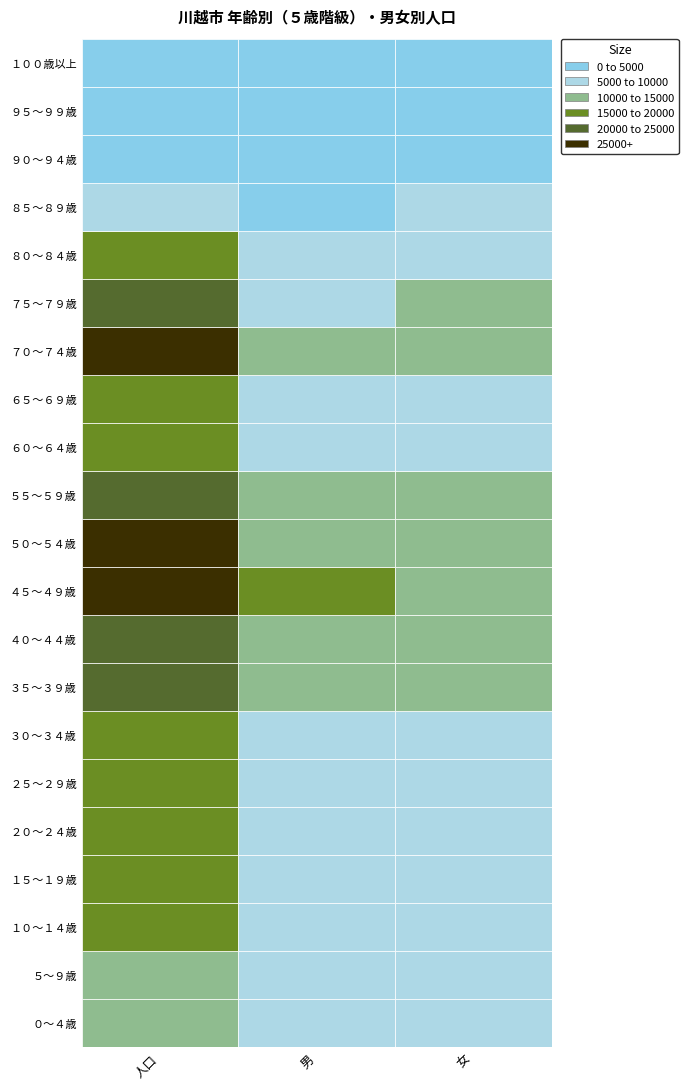

Rank the categories by ７０～７４歳 value from highest to lowest.

人口, 女, 男